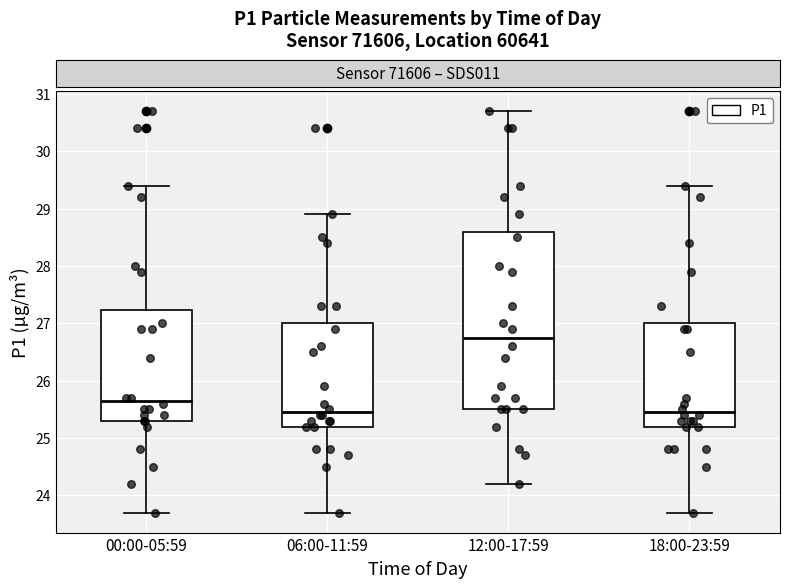

Reading left to right, read every box against the y-axis: the position of its median line, the range the box covers, and the ends of its whiskers. The values are not printed on the chart, so give them approximately, as read against the axis.

00:00-05:59: median 25.7, box 25.3 to 27.2, whiskers 23.7 to 29.4
06:00-11:59: median 25.5, box 25.2 to 27.0, whiskers 23.7 to 28.9
12:00-17:59: median 26.8, box 25.5 to 28.6, whiskers 24.2 to 30.7
18:00-23:59: median 25.5, box 25.2 to 27.0, whiskers 23.7 to 29.4